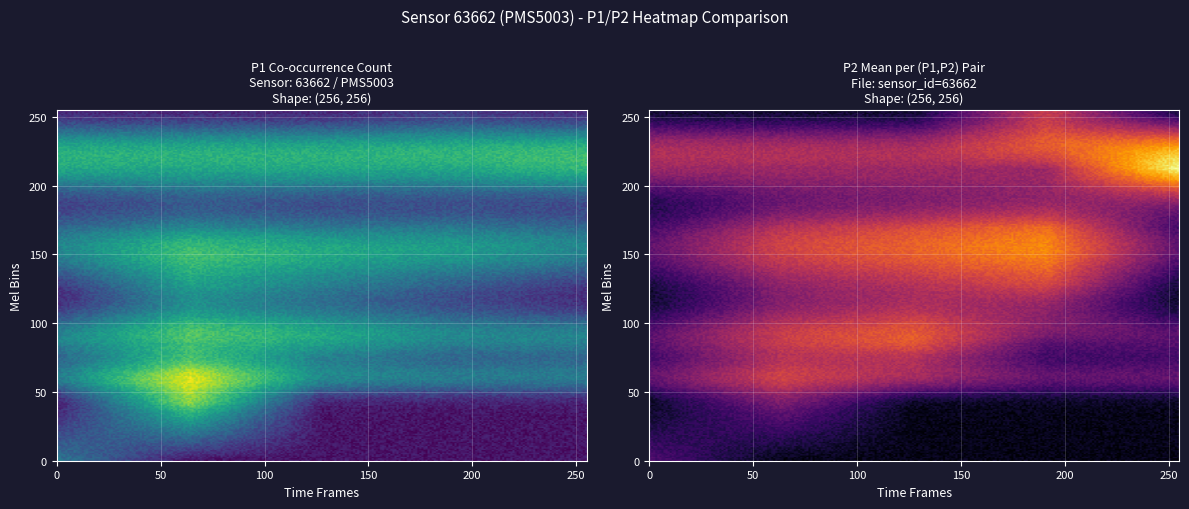

What is the highest value of the P1_vals series?

10